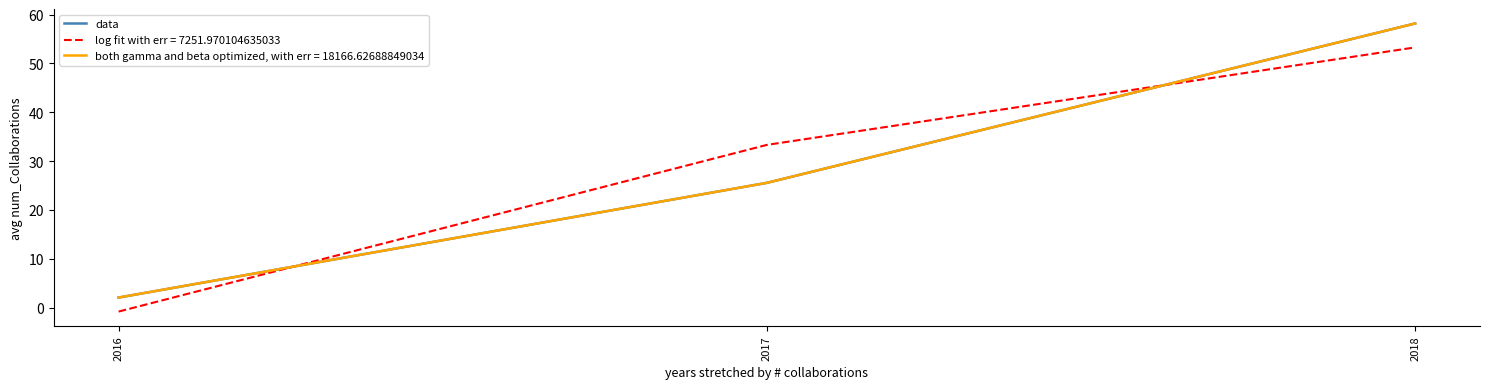

Reading right to left, extract all data points from this chart.

58.2	25.6	2.1